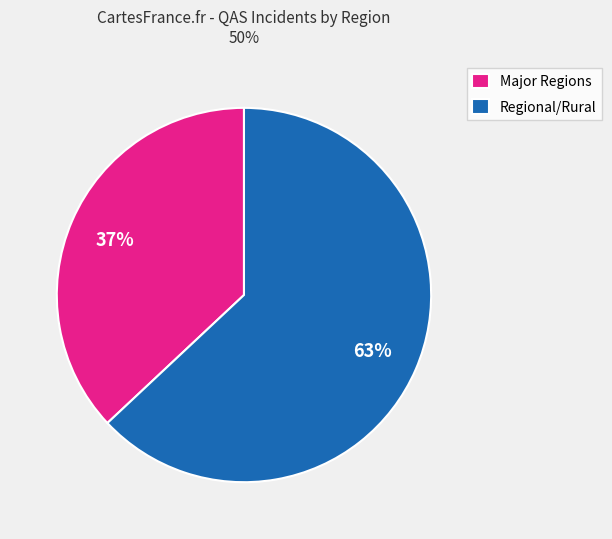

Between Regional/Rural and Major Regions, which is larger?

Regional/Rural